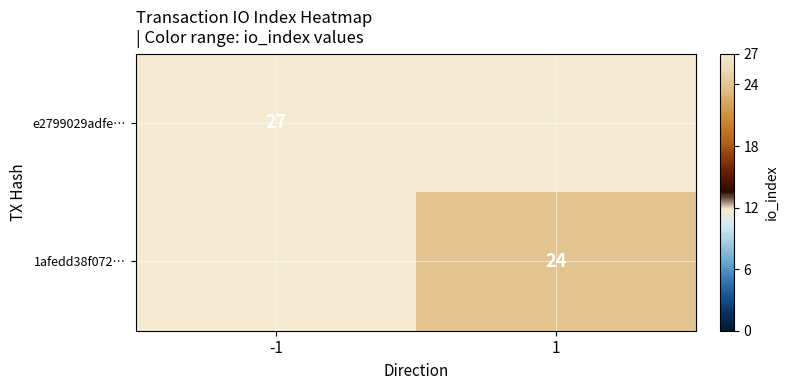

True or false: e2799029adfe… has a value of 27 at -1.

True